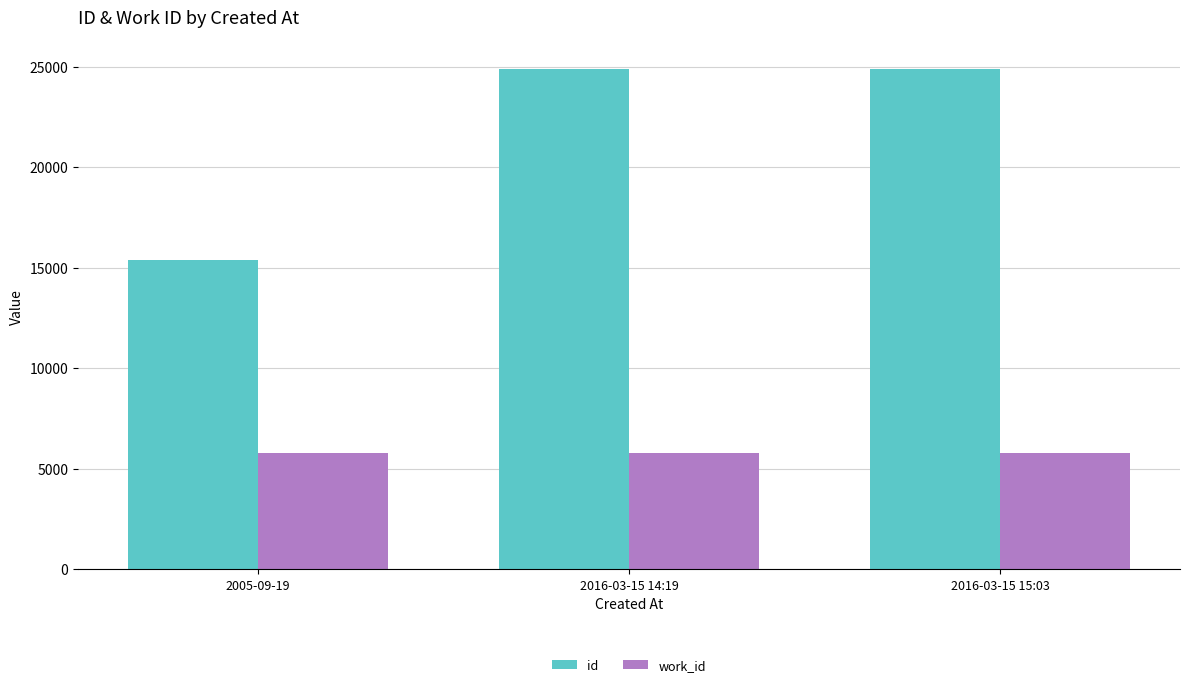

List the series in order of their overall mean, lowest first.

work_id, id